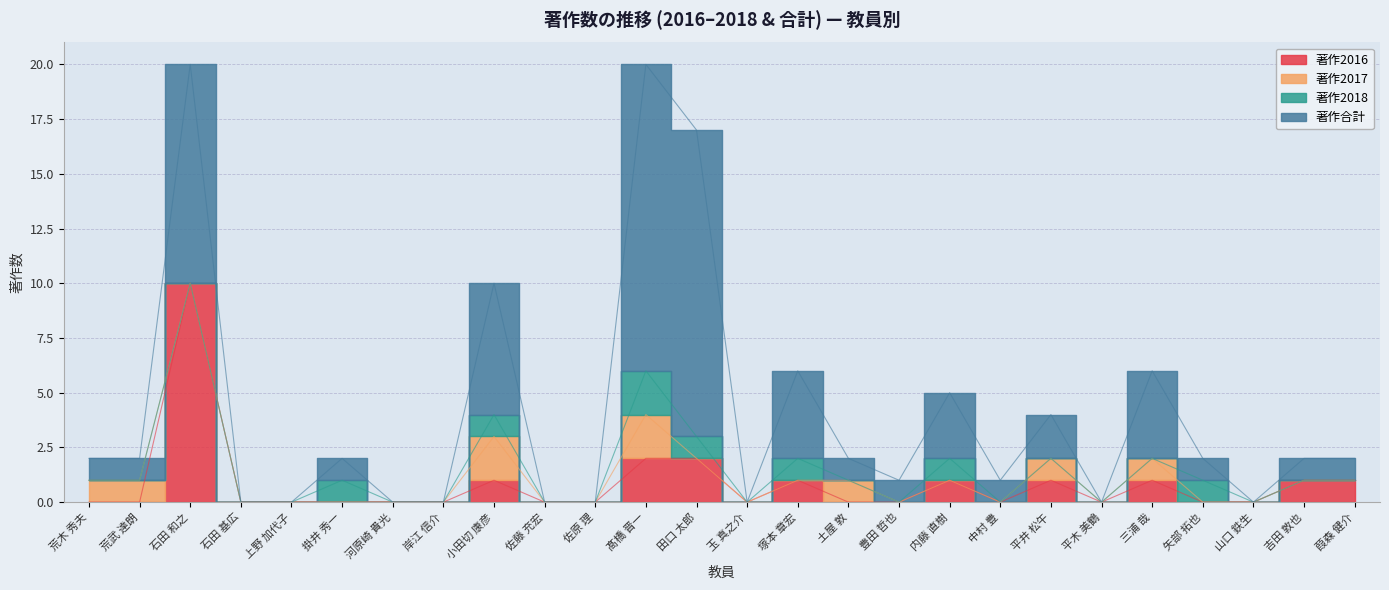

Count the 著作2018 values in the range 0 to 1.

25